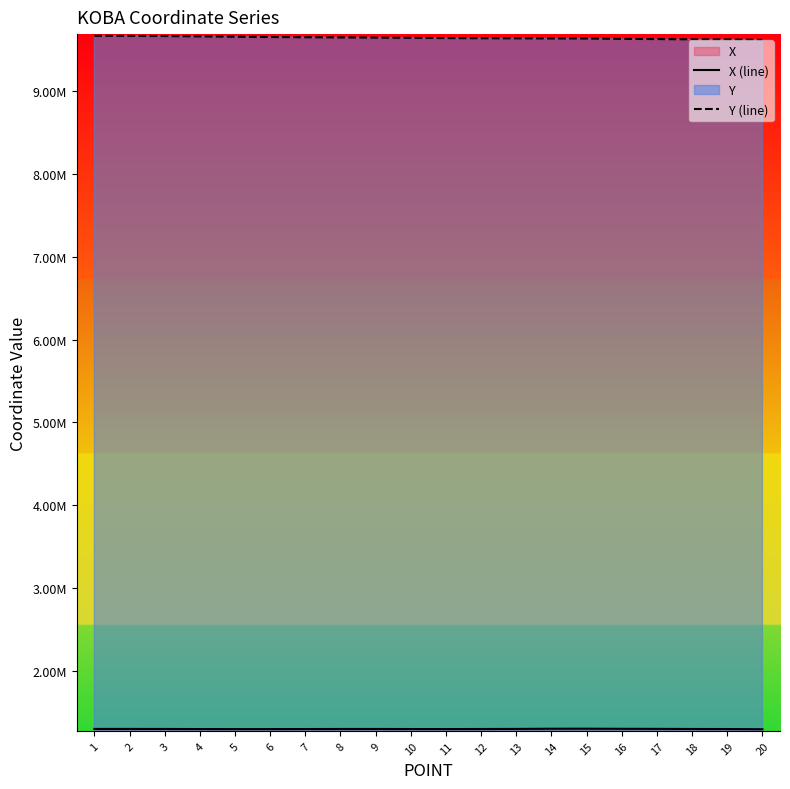

Reading right to left, transcribe all the data shown in this chart.

X (line): 20=1.3	19=1.3	18=1.3	17=1.3	16=1.3	15=1.3	14=1.3	13=1.3	12=1.3	11=1.3	10=1.3	9=1.3	8=1.3	7=1.3	6=1.3	5=1.3	4=1.3	3=1.3	2=1.3	1=1.3
Y (line): 20=9.6	19=9.6	18=9.6	17=9.6	16=9.6	15=9.6	14=9.6	13=9.6	12=9.6	11=9.6	10=9.6	9=9.6	8=9.6	7=9.6	6=9.7	5=9.7	4=9.7	3=9.7	2=9.7	1=9.7